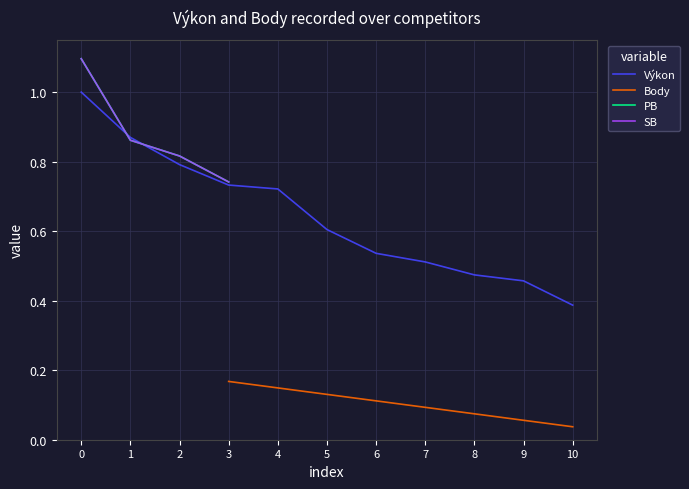

At which label does Výkon reach its minimum?

10